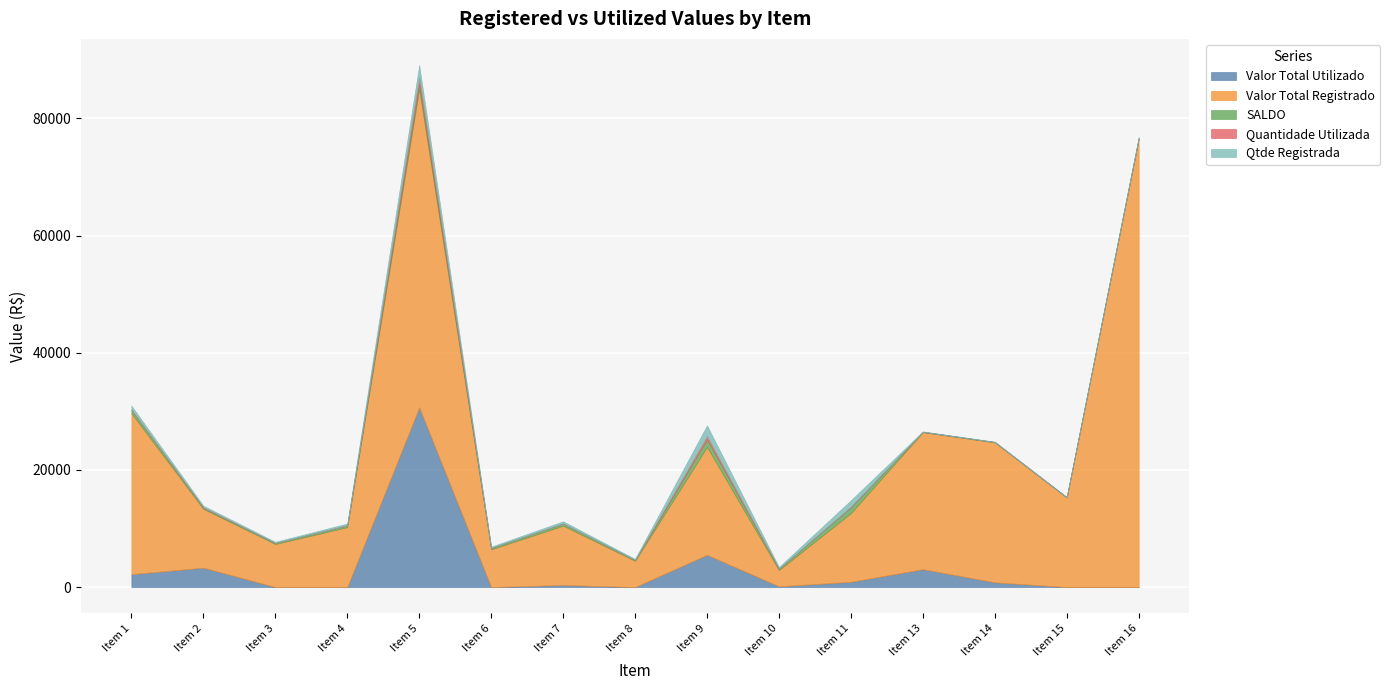

Rank the series by their maximum value, from highest to lowest.

Valor Total Registrado, Valor Total Utilizado, Qtde Registrada, SALDO, Quantidade Utilizada